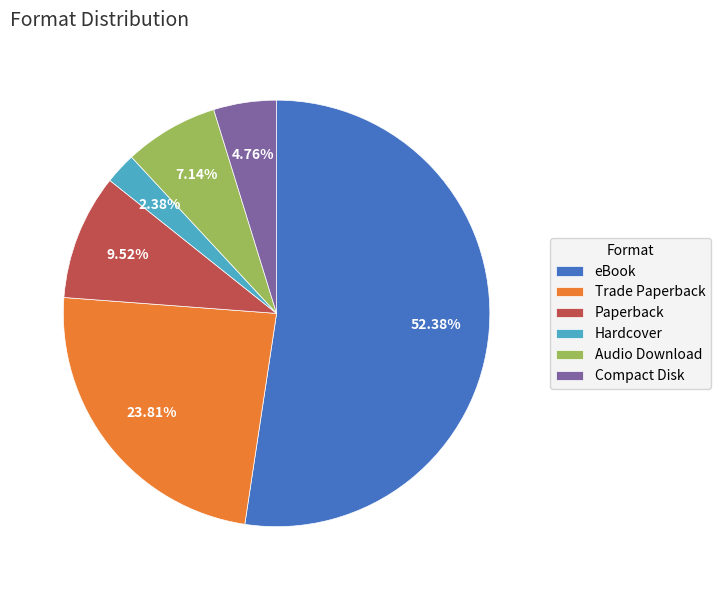

Count the number of slices in the pie.

6